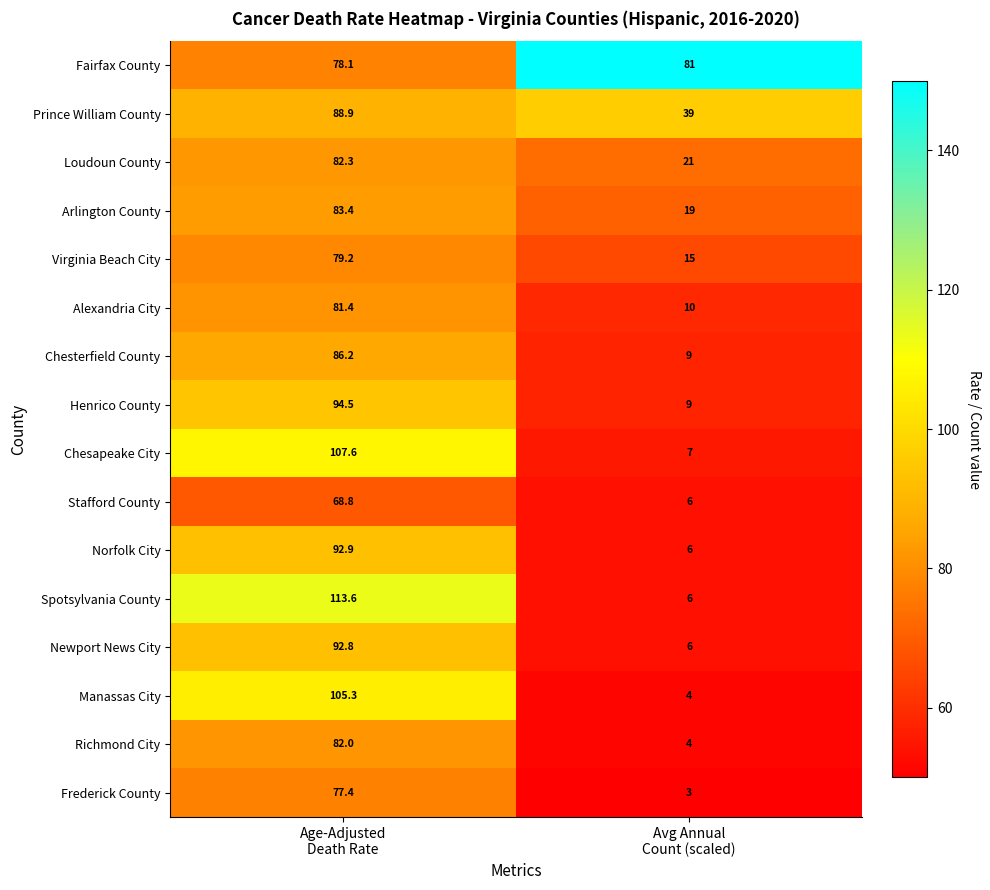

How many categories are shown in the chart?

2